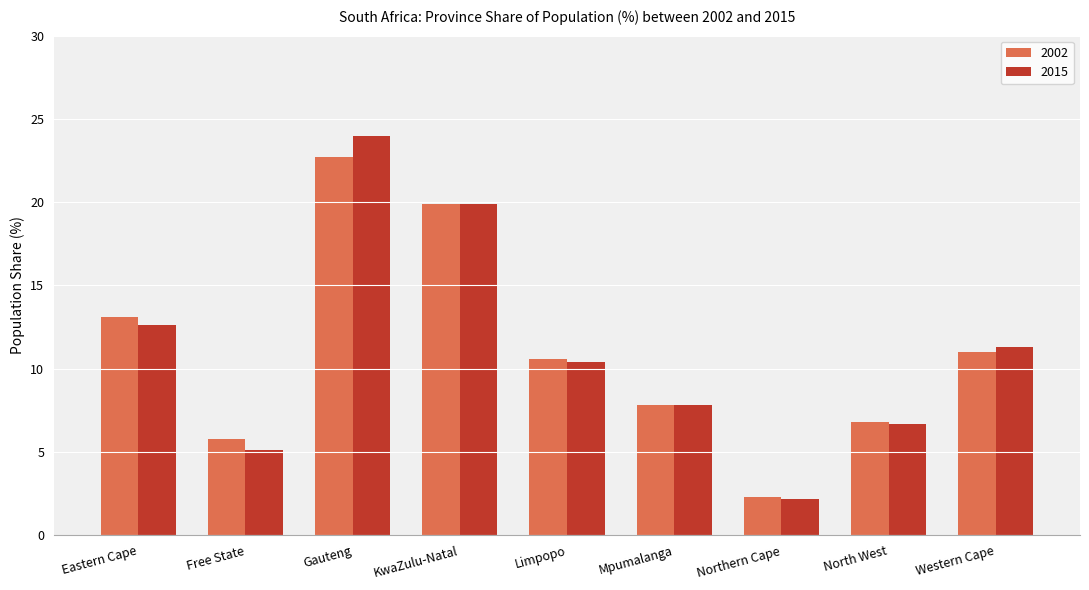

What is the minimum value for 2002?

2.3